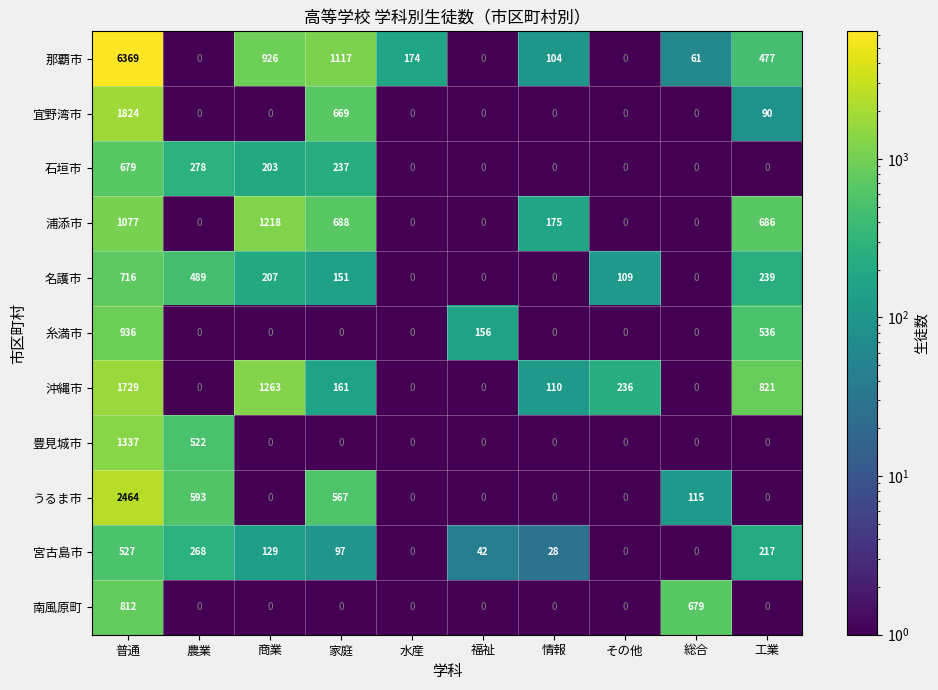

What is the maximum value shown in the chart?

6369